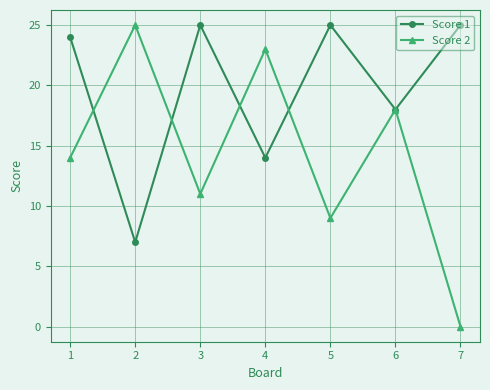

Where is the first local maximum for Score 2?

2